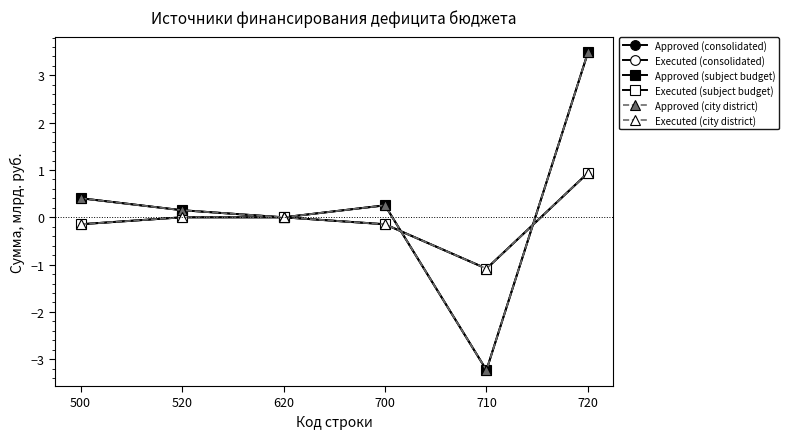

Does the chart have visible grid lines?

No